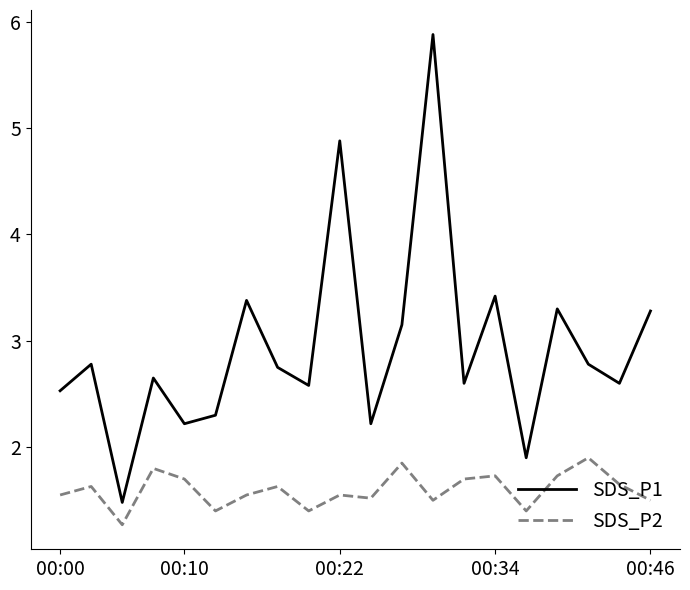

Which series has the widest spread of values?

SDS_P1